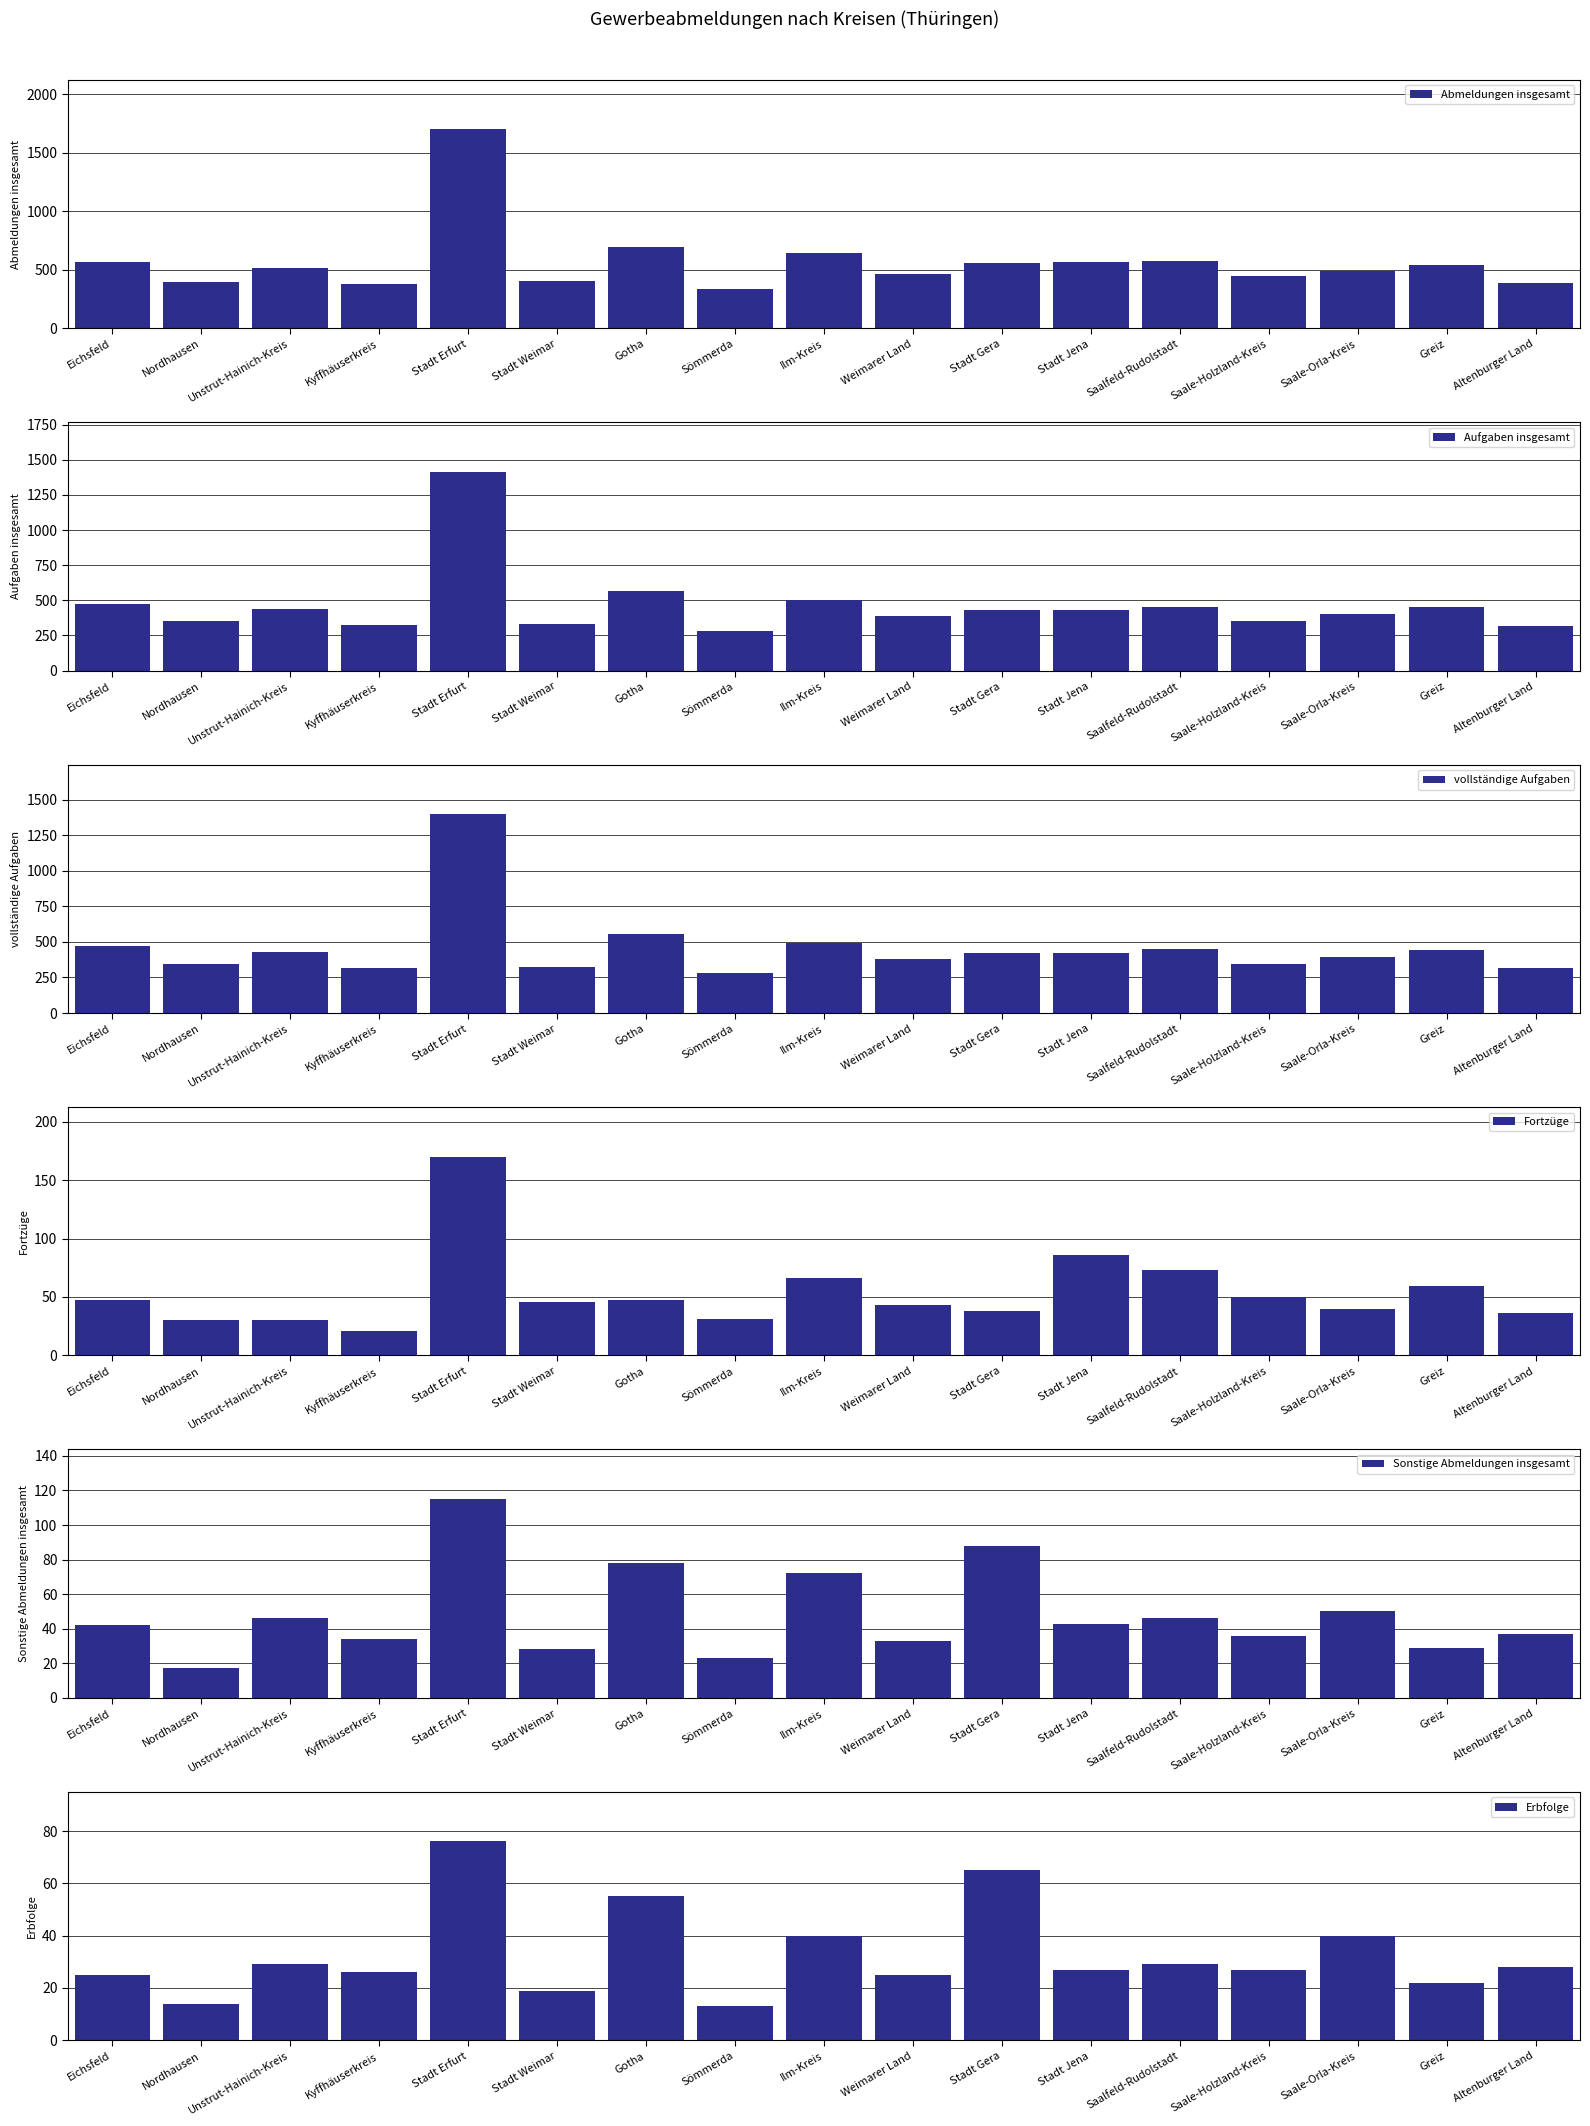

At Altenburger Land, list the series in order from smallest to largest.

Erbfolge, Fortzüge, Sonstige Abmeldungen insgesamt, vollständige Aufgaben, Aufgaben insgesamt, Abmeldungen insgesamt